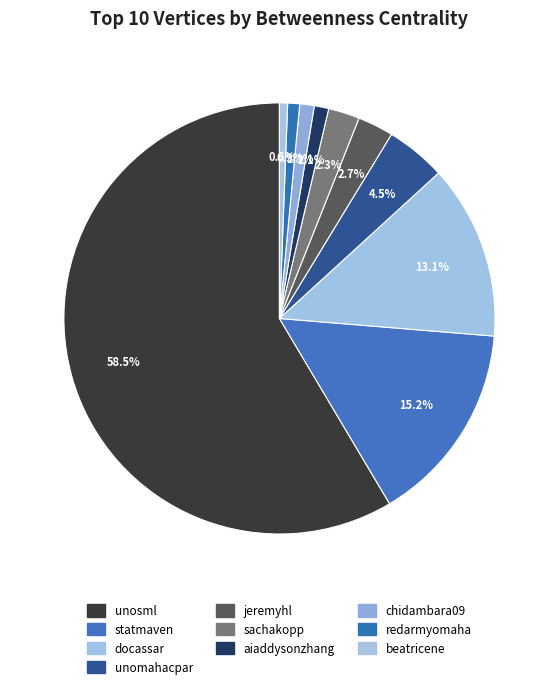

How many segments does this pie chart have?

10